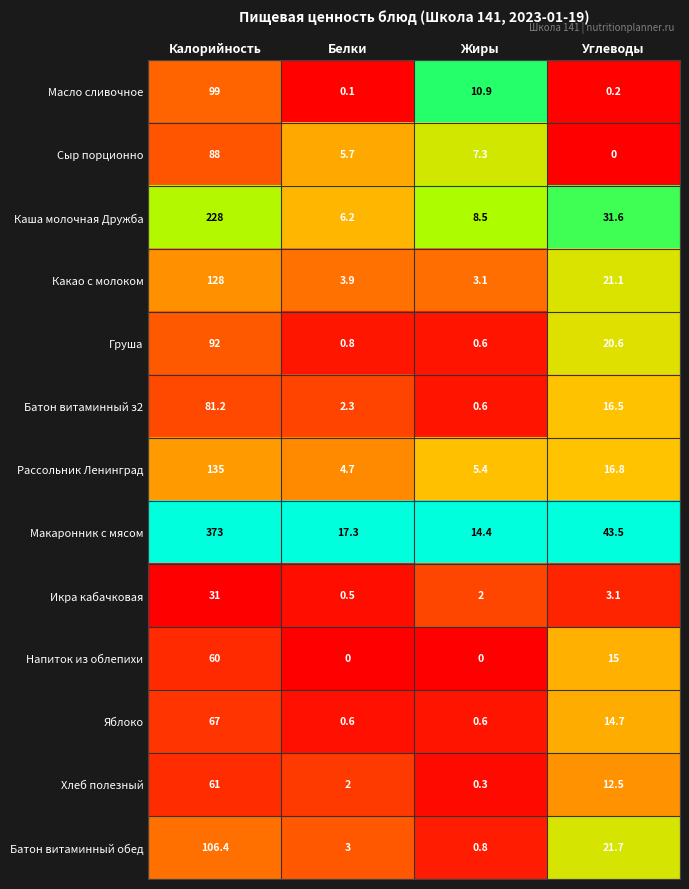

What is the difference between the highest and lowest values at Белки?

17.3